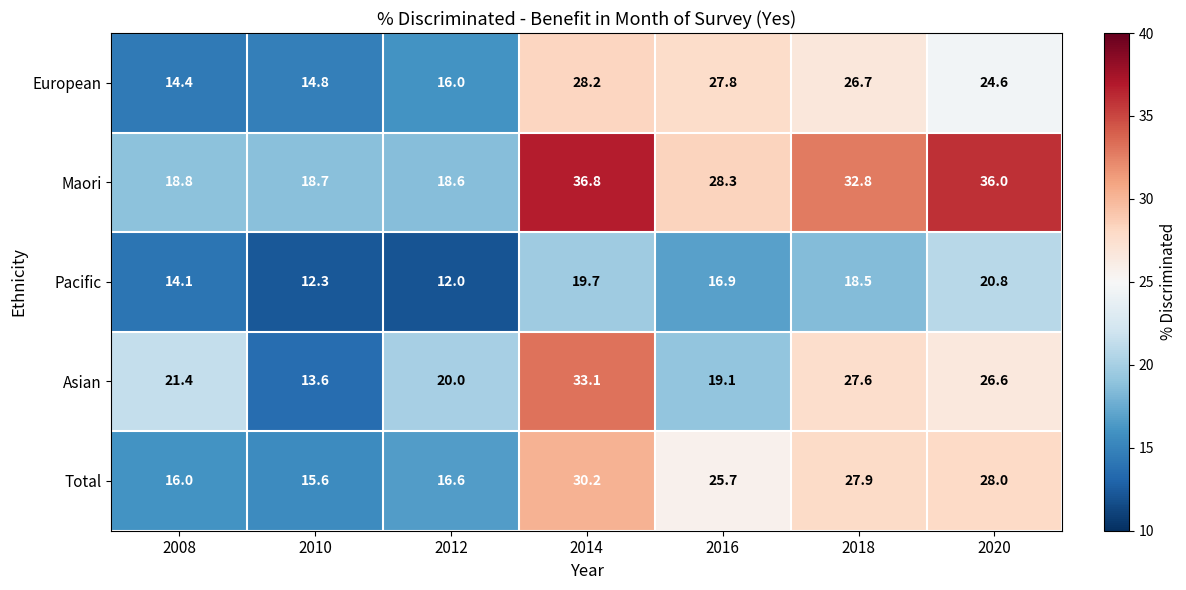

Where does the Maori series first go above 28?

2014